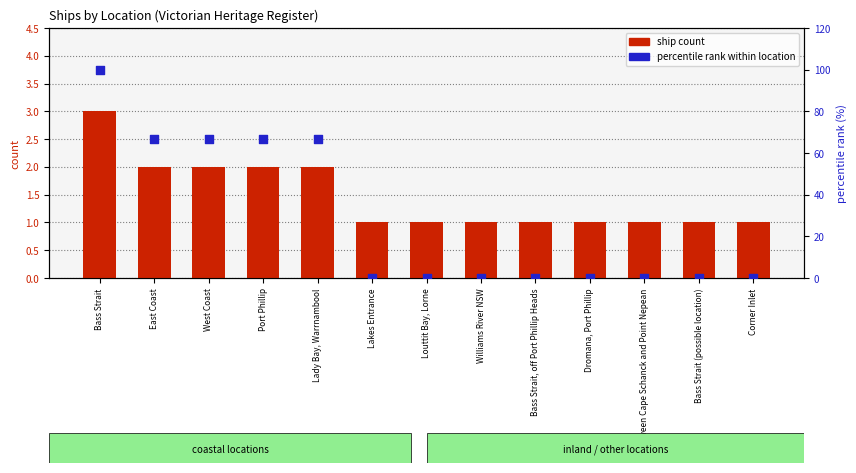

What are all the series names shown in the legend?

ship count, percentile rank within location